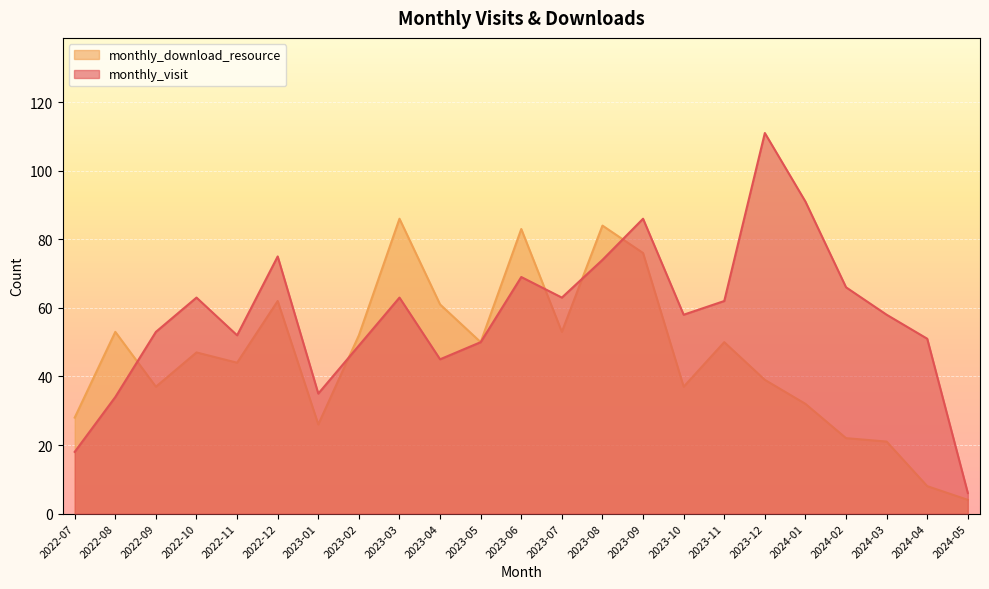

How many lines are shown in the chart?

2